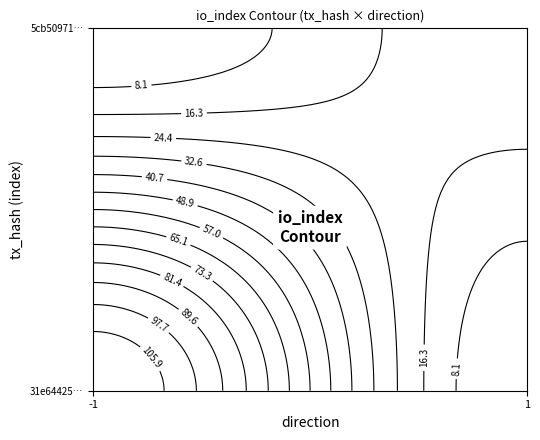

Rank the series by their average value, from highest to lowest.

31e6442583fa9746bef9c170a8a3f7d58a68e13, 5cb50971118a647a7cee62777586aa8d4b2ddba